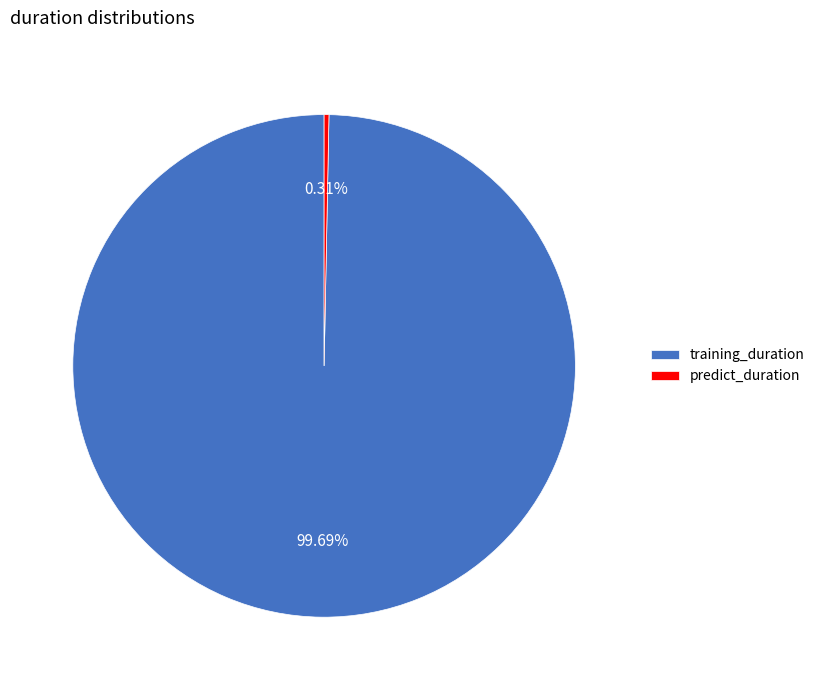

To the nearest percent, what is the difference between the largest and smallest slice percentages?

99%